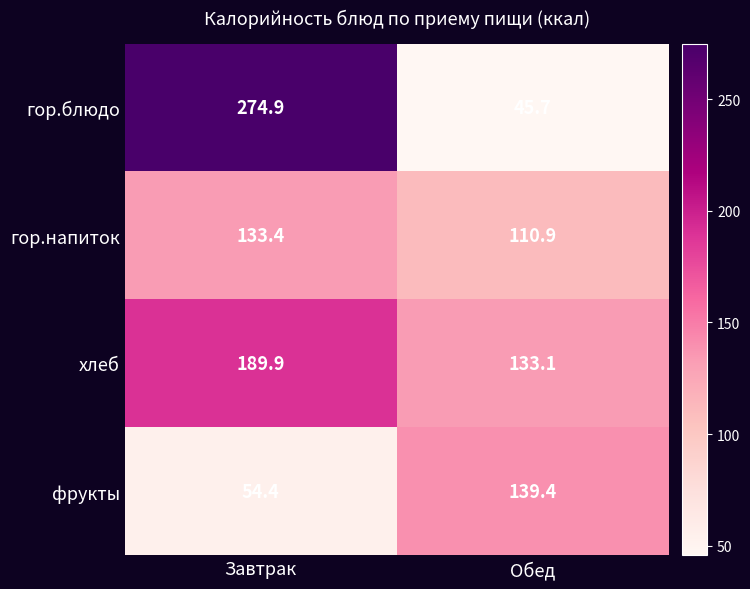

At which label does гор.напиток first exceed 133?

Завтрак